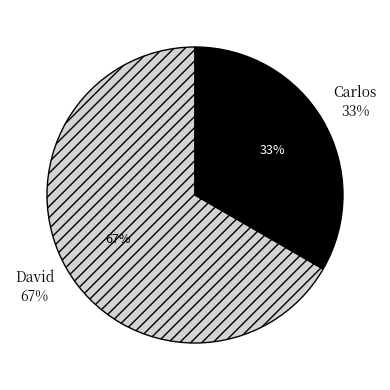

Which slice represents more than half of the pie?

David